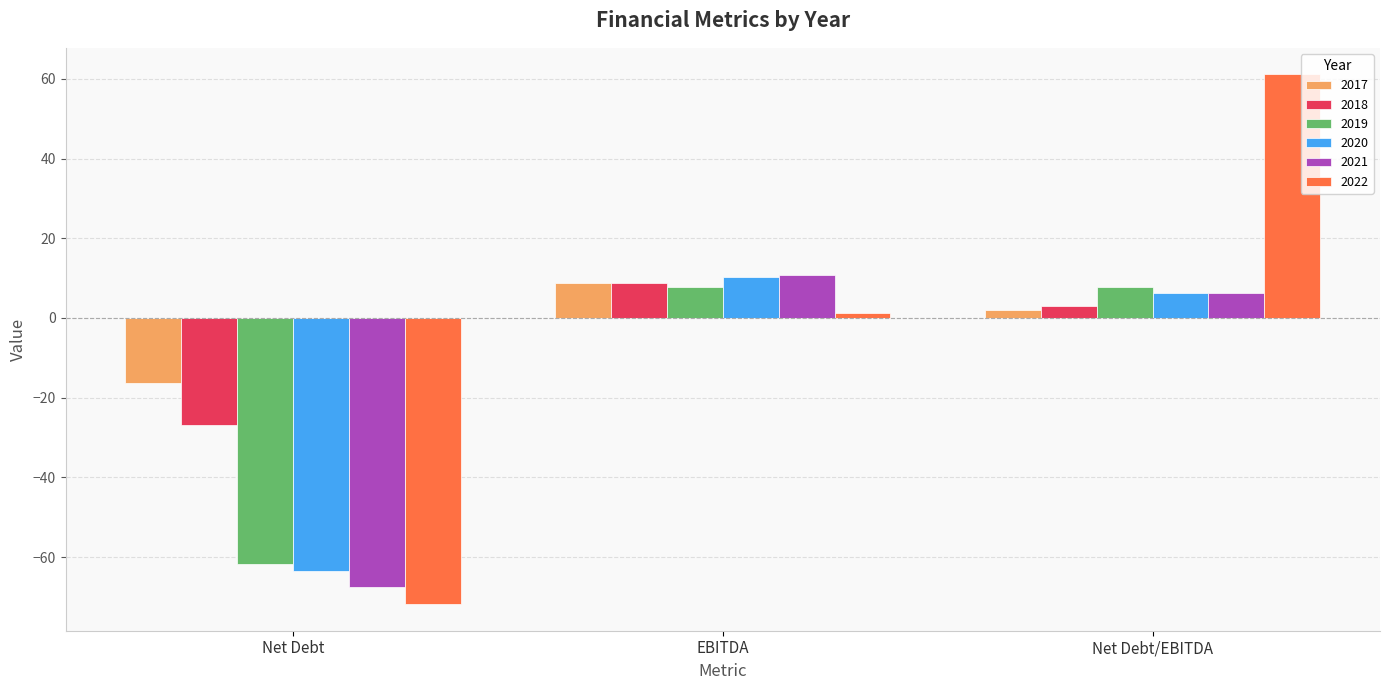

List the labels in order of 2021 value, largest first.

EBITDA, Net Debt/EBITDA, Net Debt